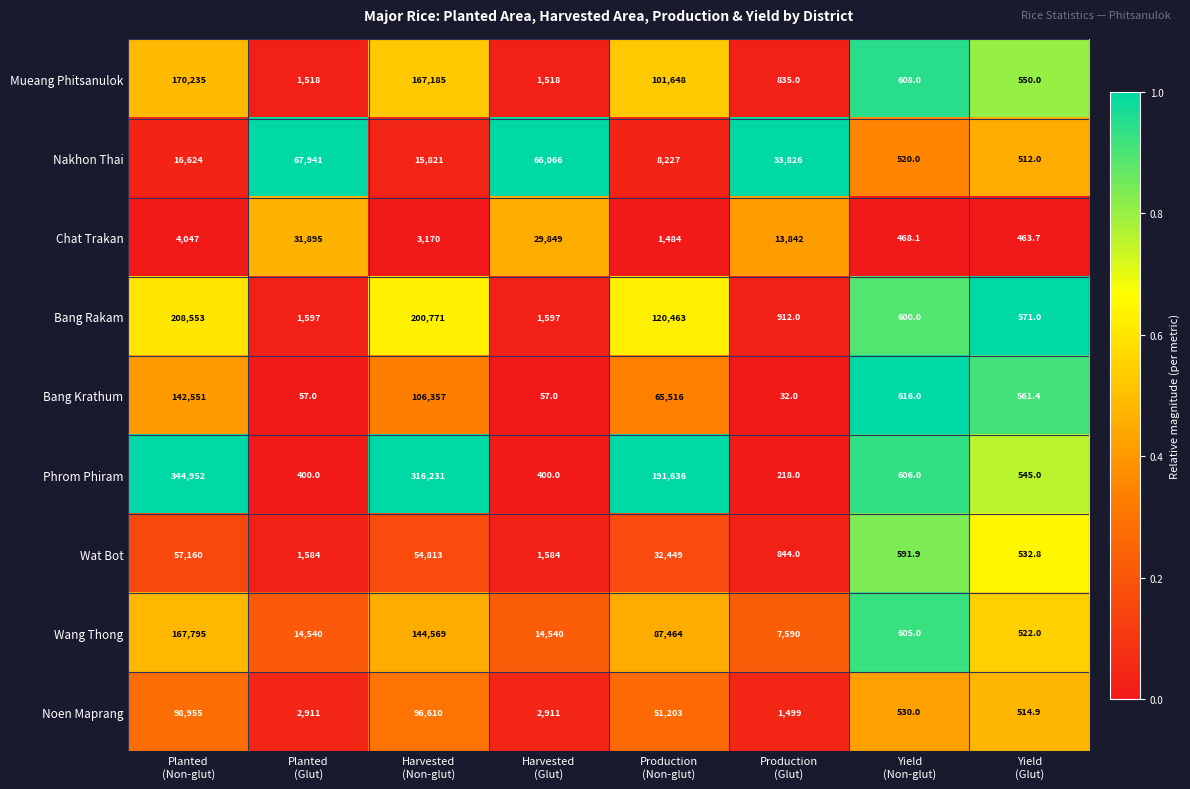

What is the average value of the Nakhon Thai series?

26192.1